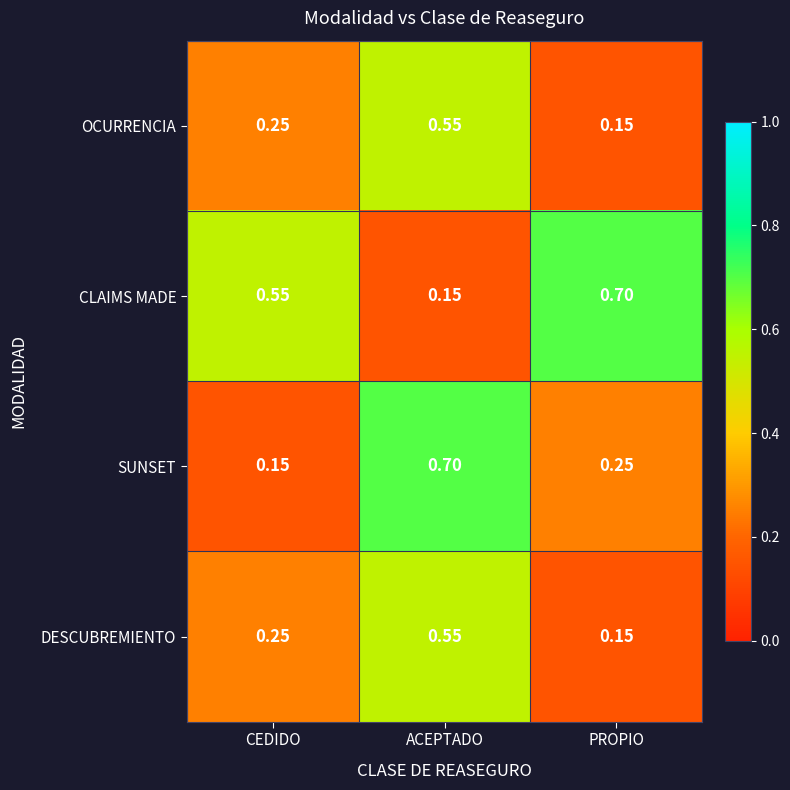

Which series has the largest total across all categories?

CLAIMS MADE